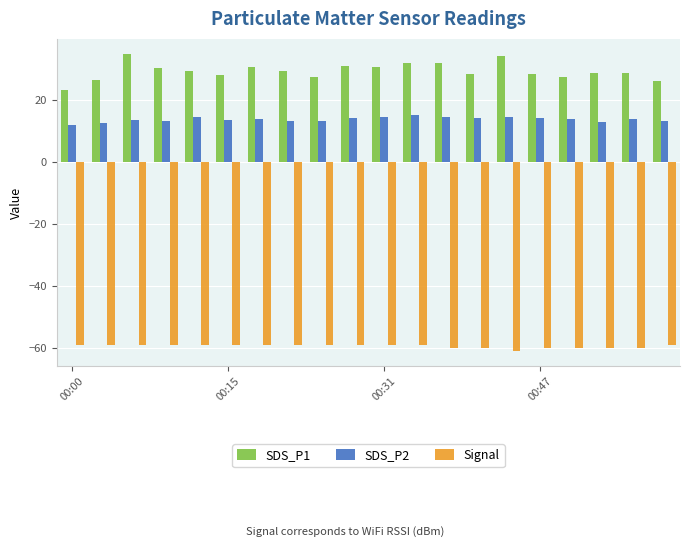

At how many categories does at least one series exceed 0?

20